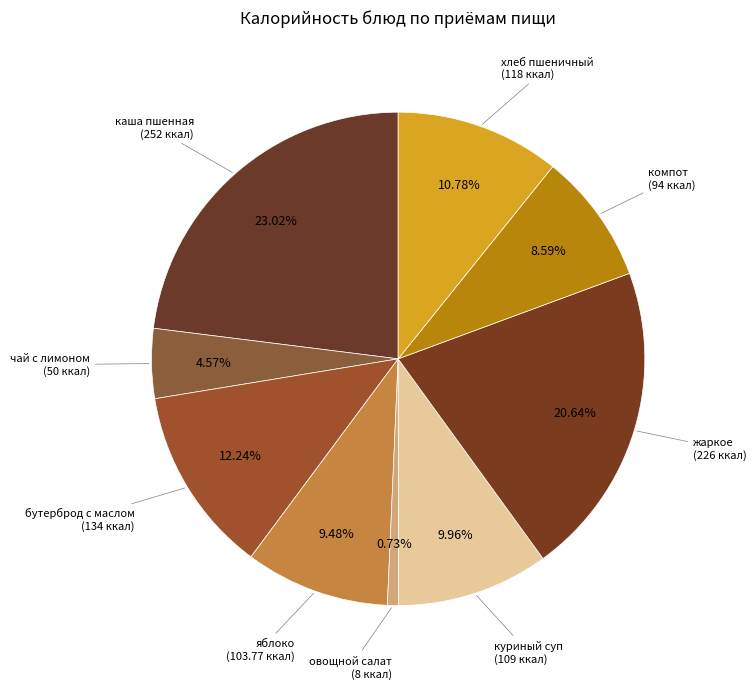

How many slices are in this pie chart?

9